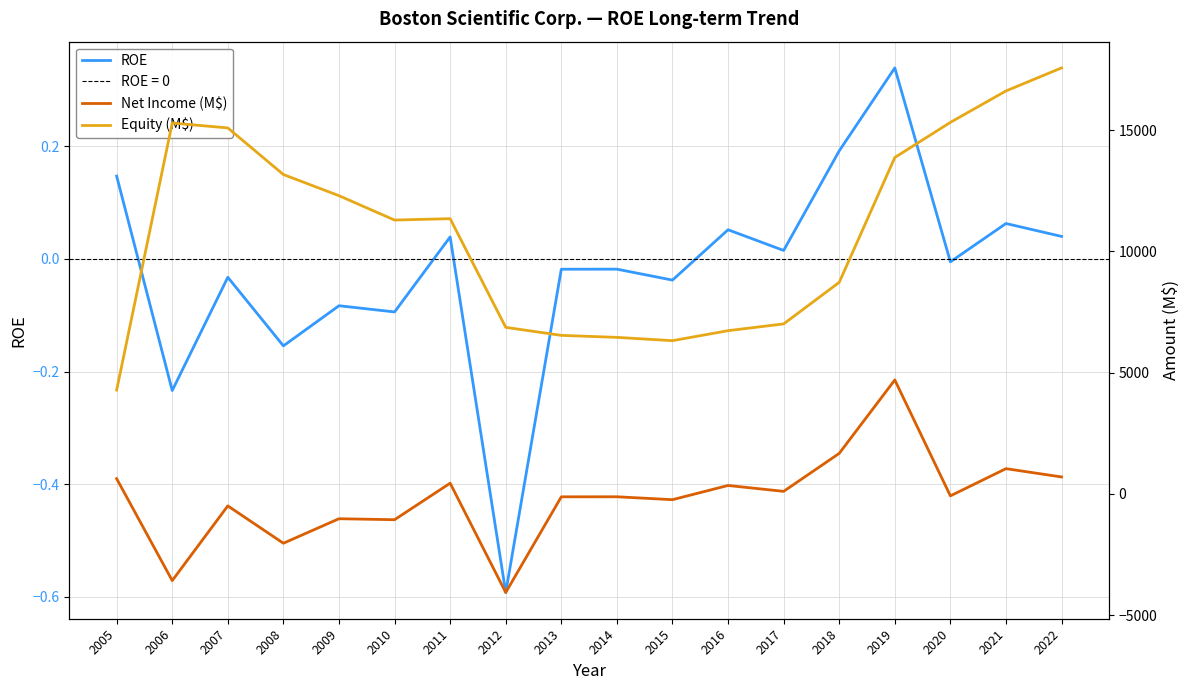

What is the maximum value for Net Income (M$)?

4700.0